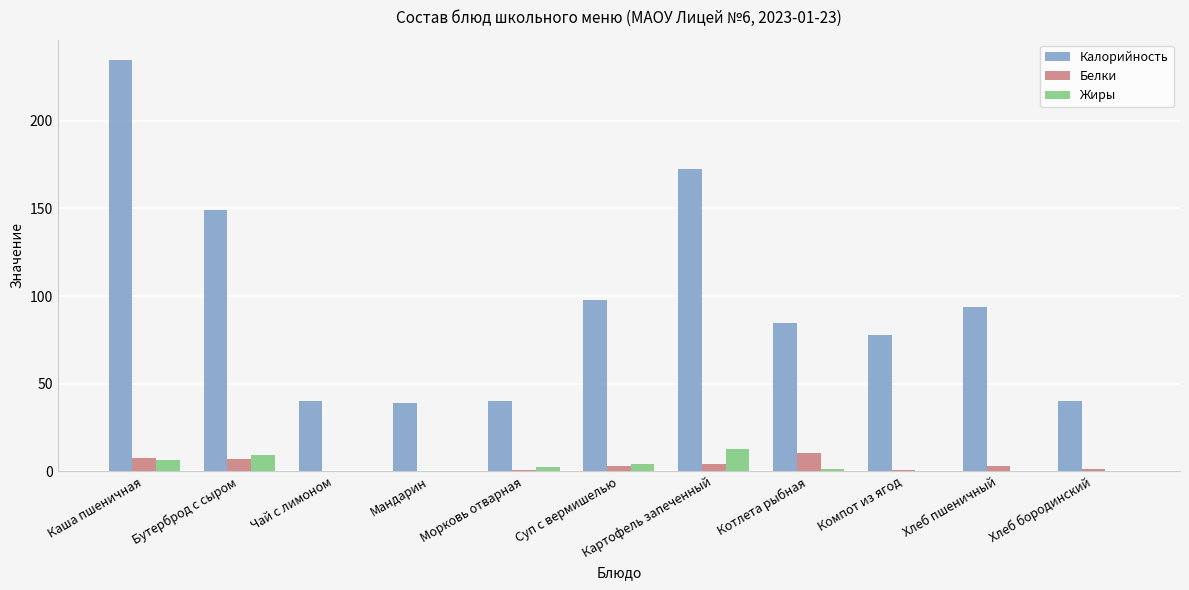

At which category is the sum across all series the highest?

Каша пшеничная